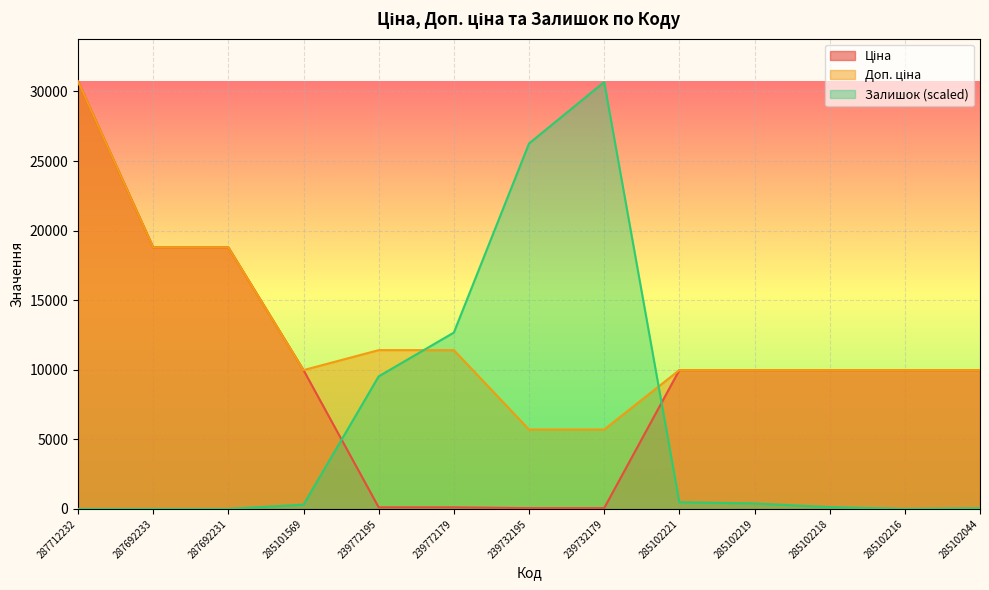

Between 239732195 and 285101569, which is larger?

285101569